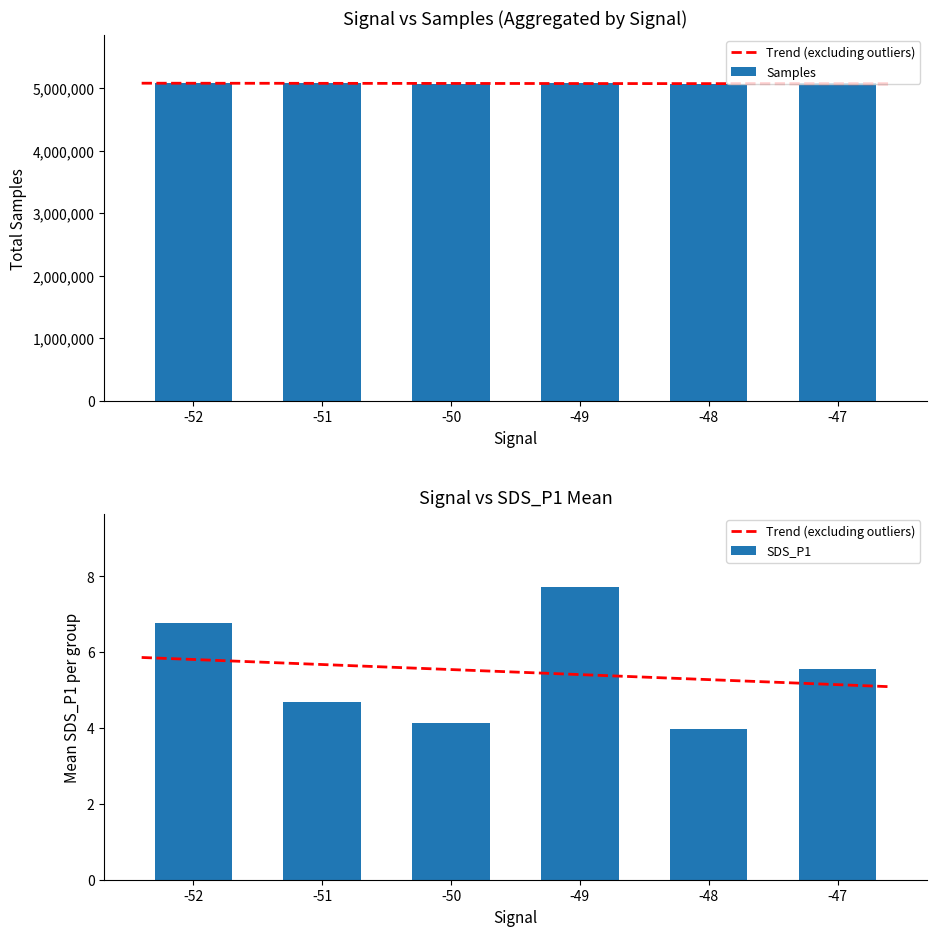

What is the maximum value for Samples?

5085697